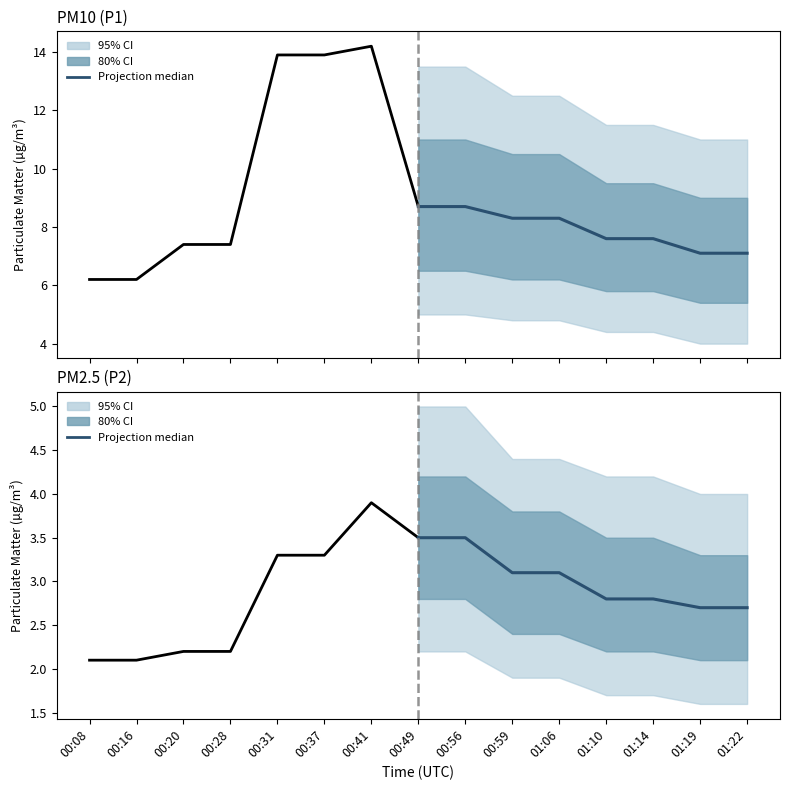

True or false: the data shows 4.7 at 00:59.

False